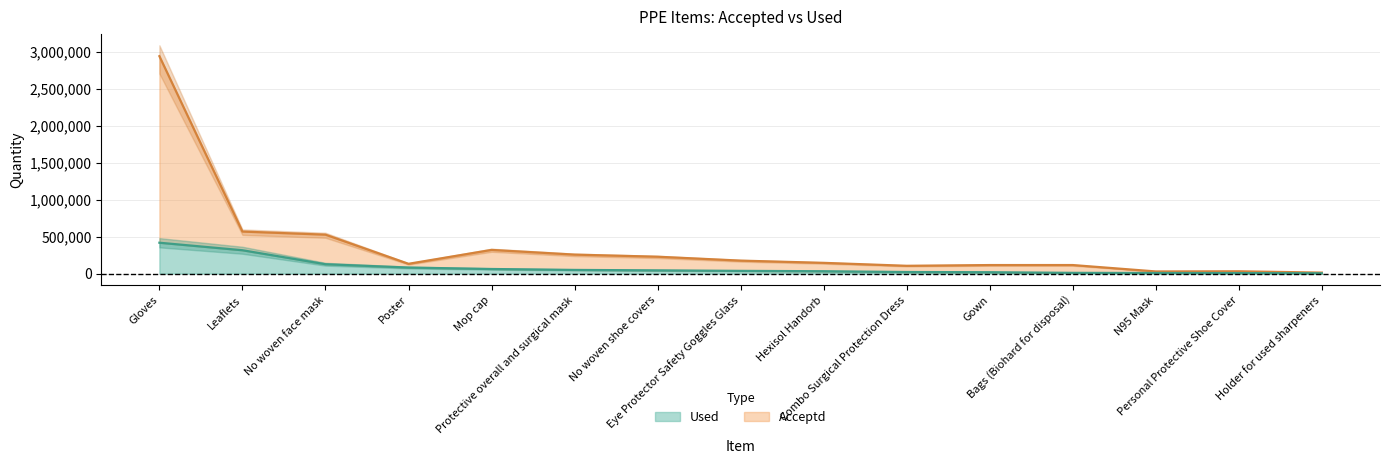

At which label is Used closest to 210556?

No woven face mask